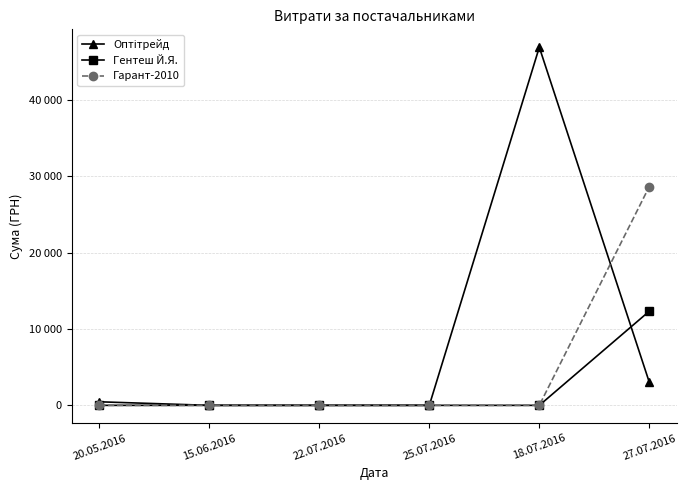

What position from the left is 20.05.2016?

1